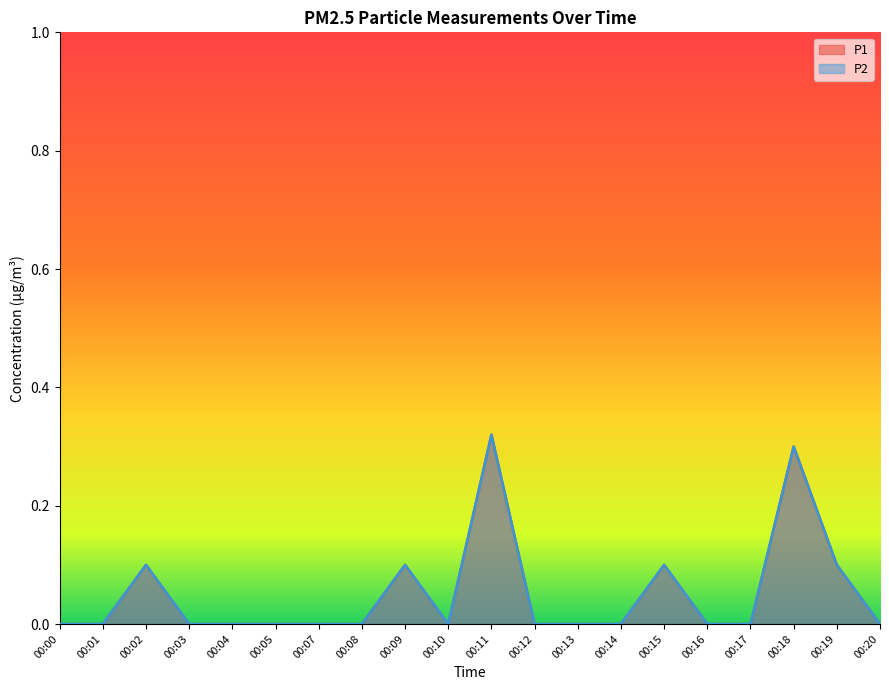

The P2 series shows 0.0 at 00:14. True or false?

True